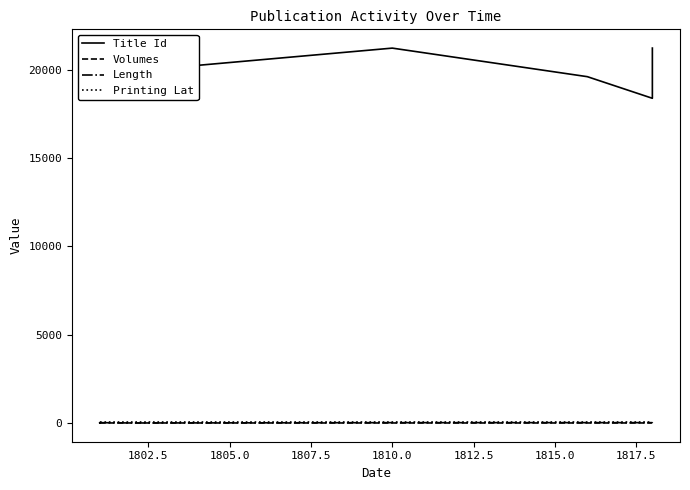

Which series has the widest spread of values?

Title Id